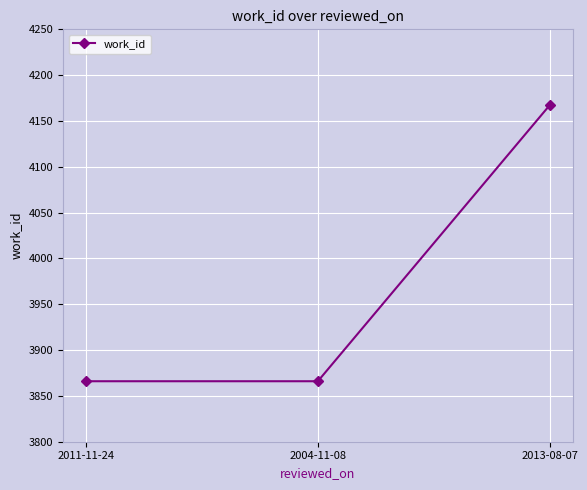

Is this an area chart (filled region under the line)?

No